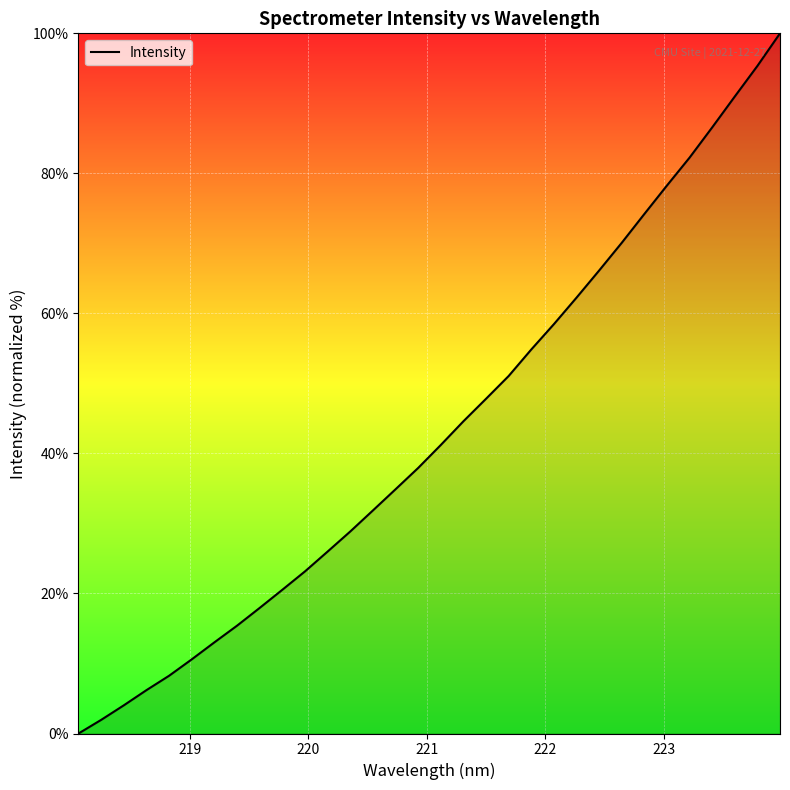

What is the difference between the maximum and minimum values?

100.0